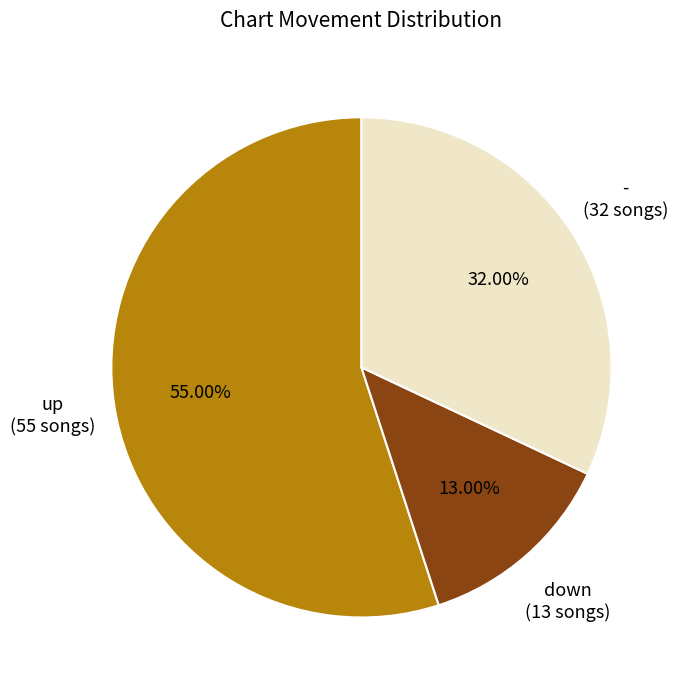

To the nearest percent, what is the difference between the largest and smallest slice percentages?

42%